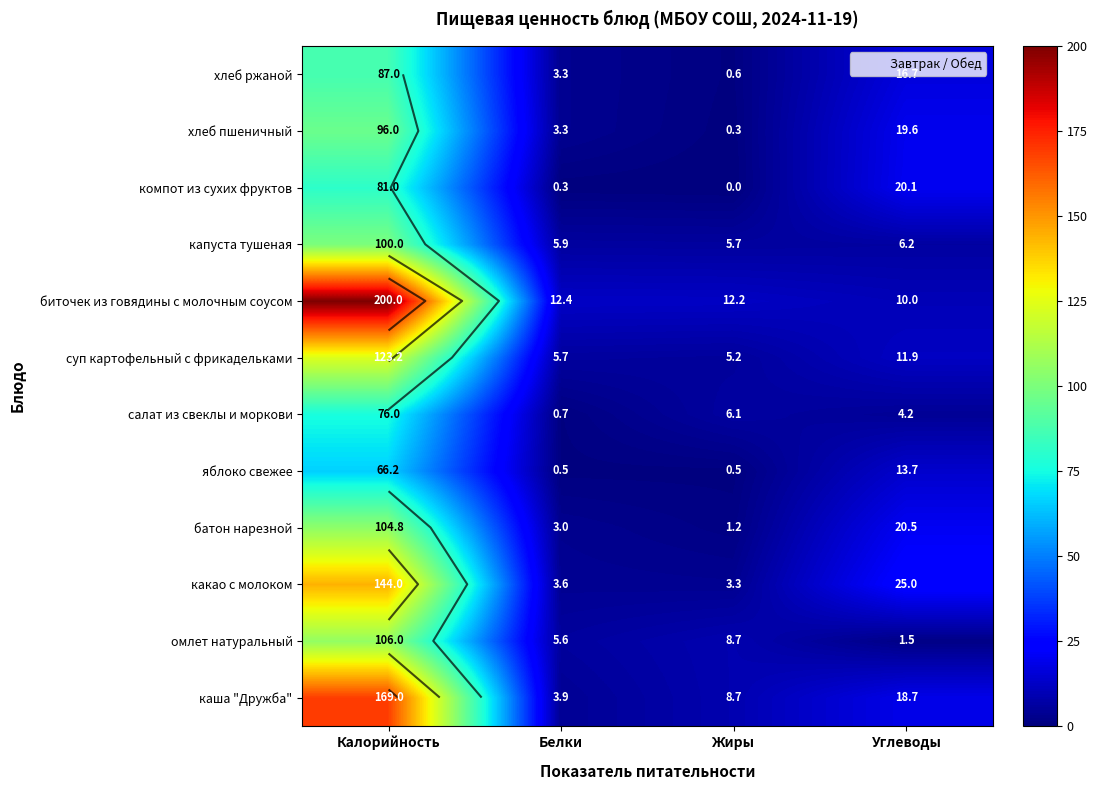

How many categories are shown in the chart?

4